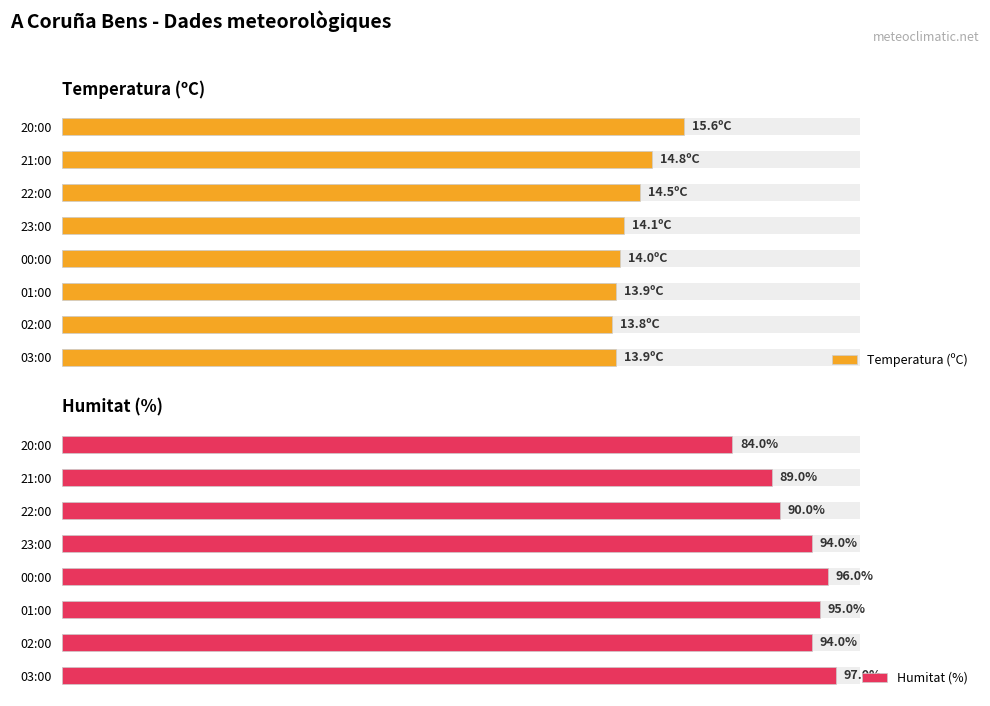

Which series has the widest spread of values?

Humitat (%)